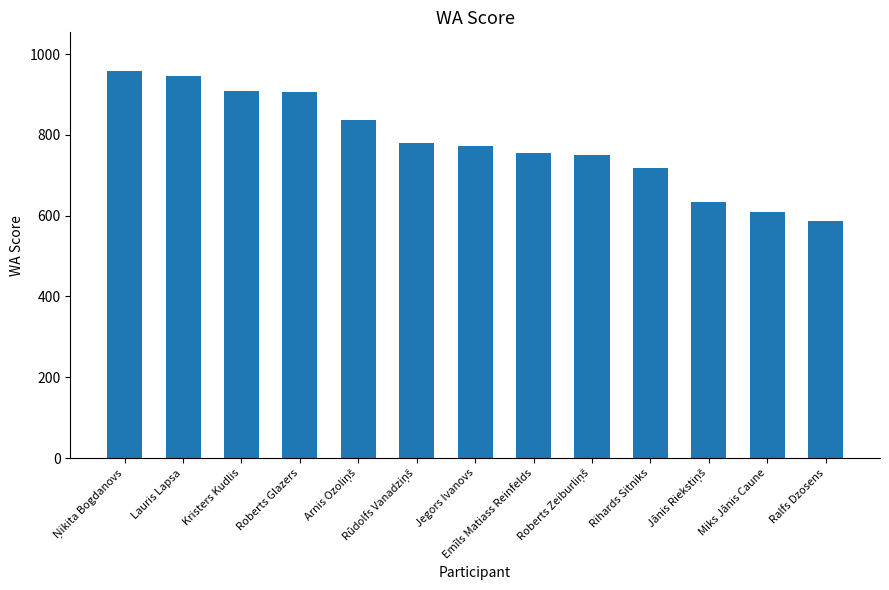

What is the greatest value displayed?

958